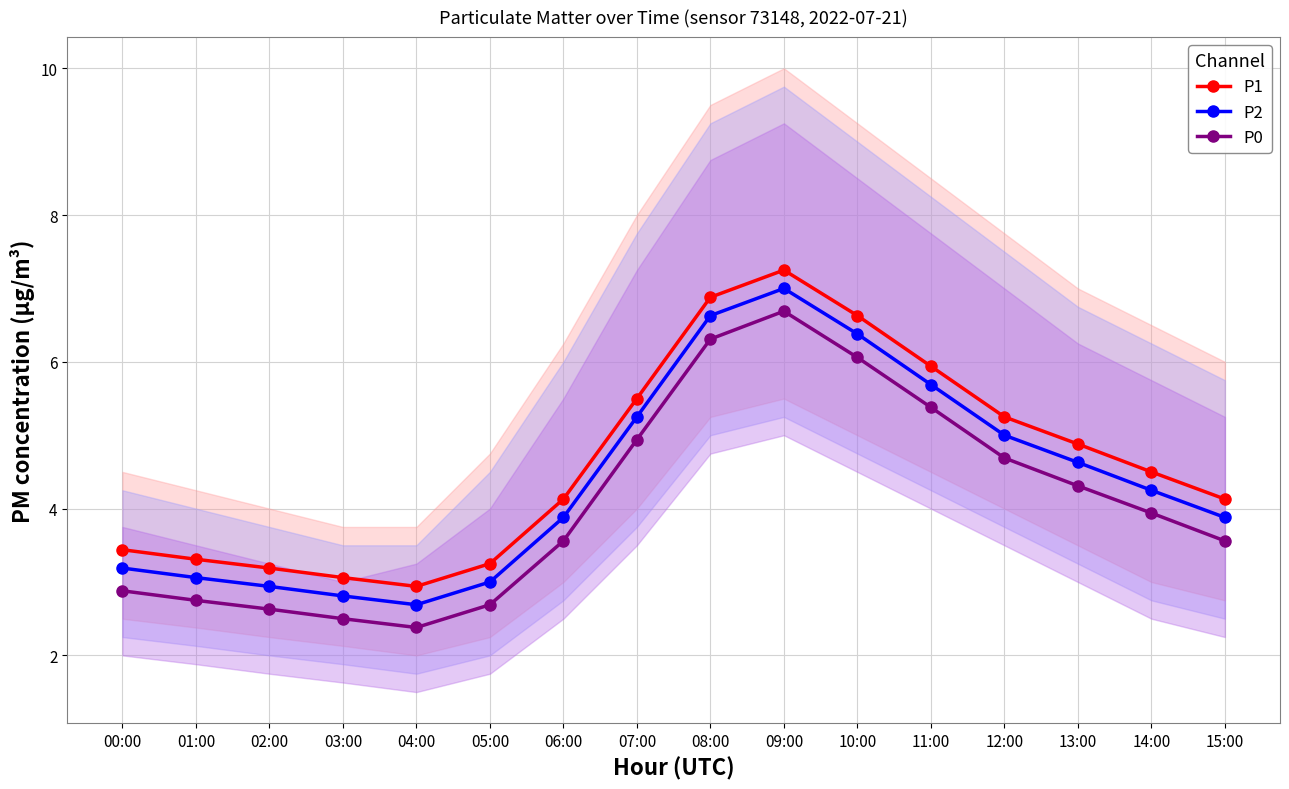

What is the value of the P0 point at the 9th from the left?

6.3